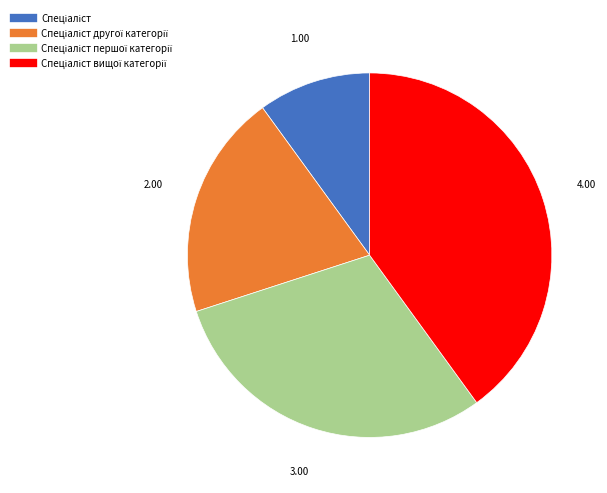

Is there a majority slice in this chart?

No